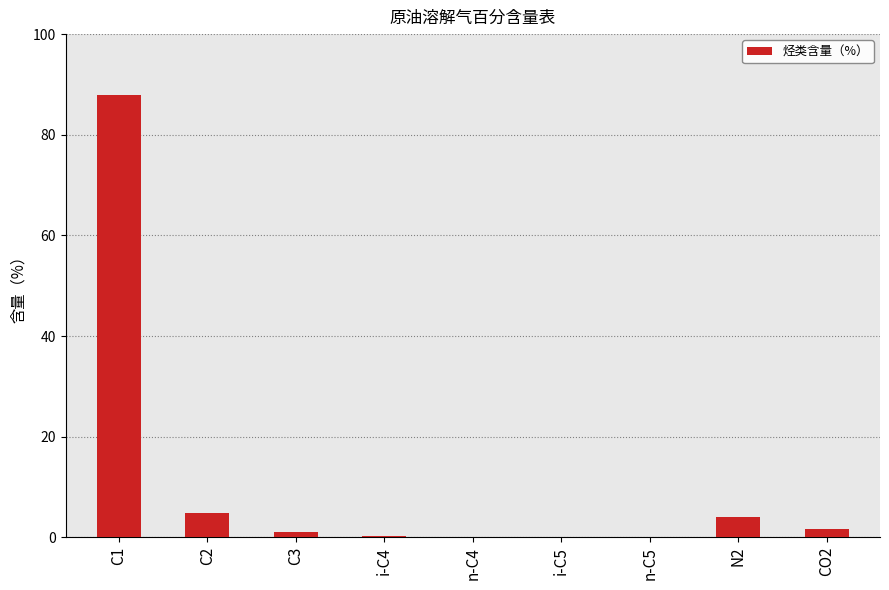

How many data points does each series have?

9